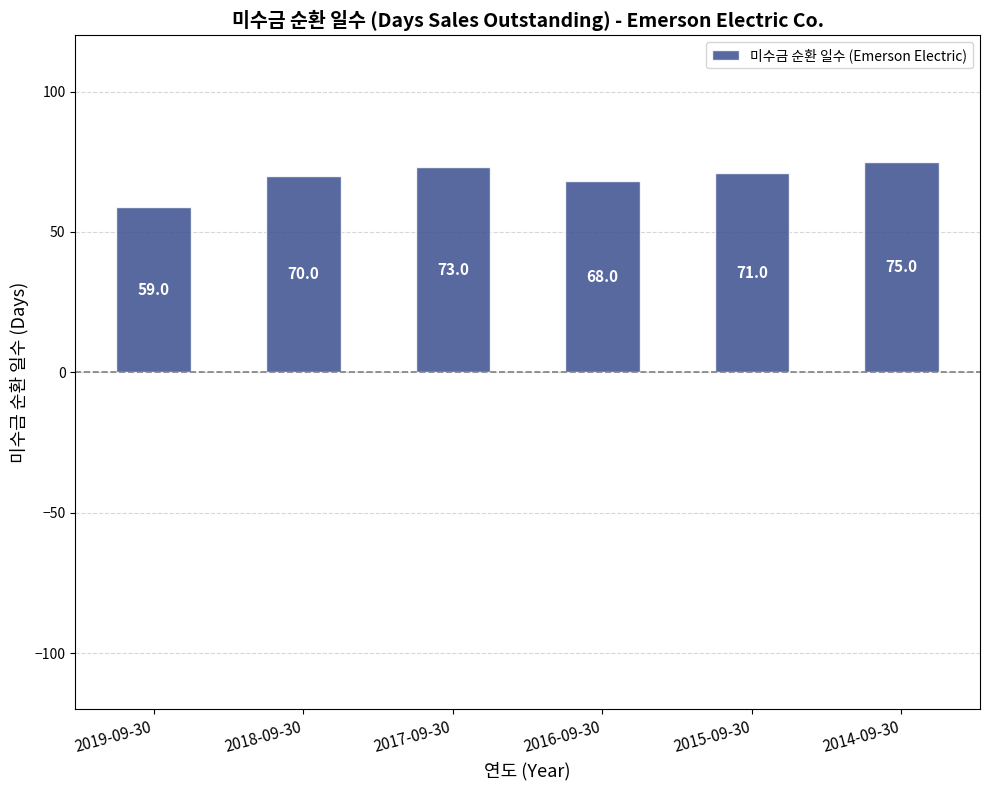

Reading left to right, what are all the values shown in this chart?

2019-09-30=59	2018-09-30=70	2017-09-30=73	2016-09-30=68	2015-09-30=71	2014-09-30=75